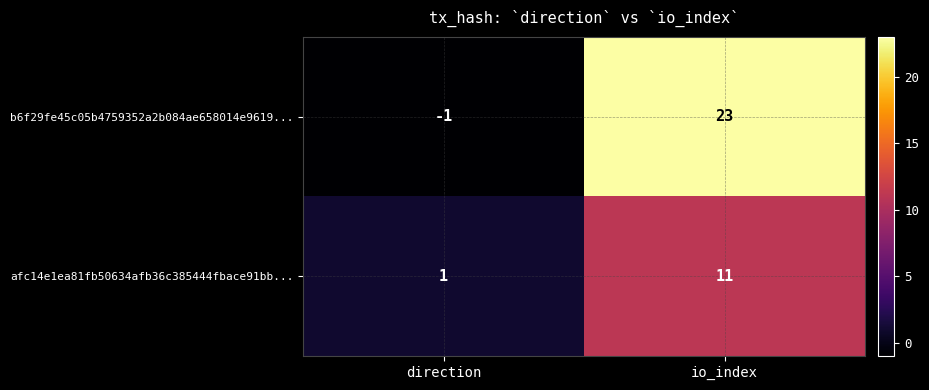

At direction, list the series in order from largest to smallest.

afc14e1ea81fb50634afb36c385444fbace91bb..., b6f29fe45c05b4759352a2b084ae658014e9619...